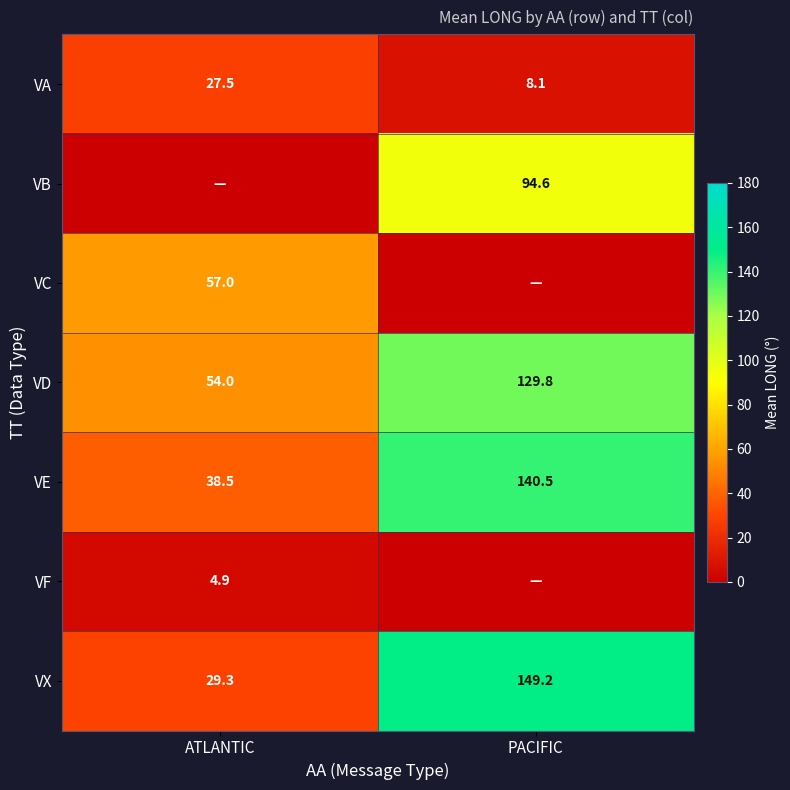

Rank the categories by VD value from highest to lowest.

PACIFIC, ATLANTIC